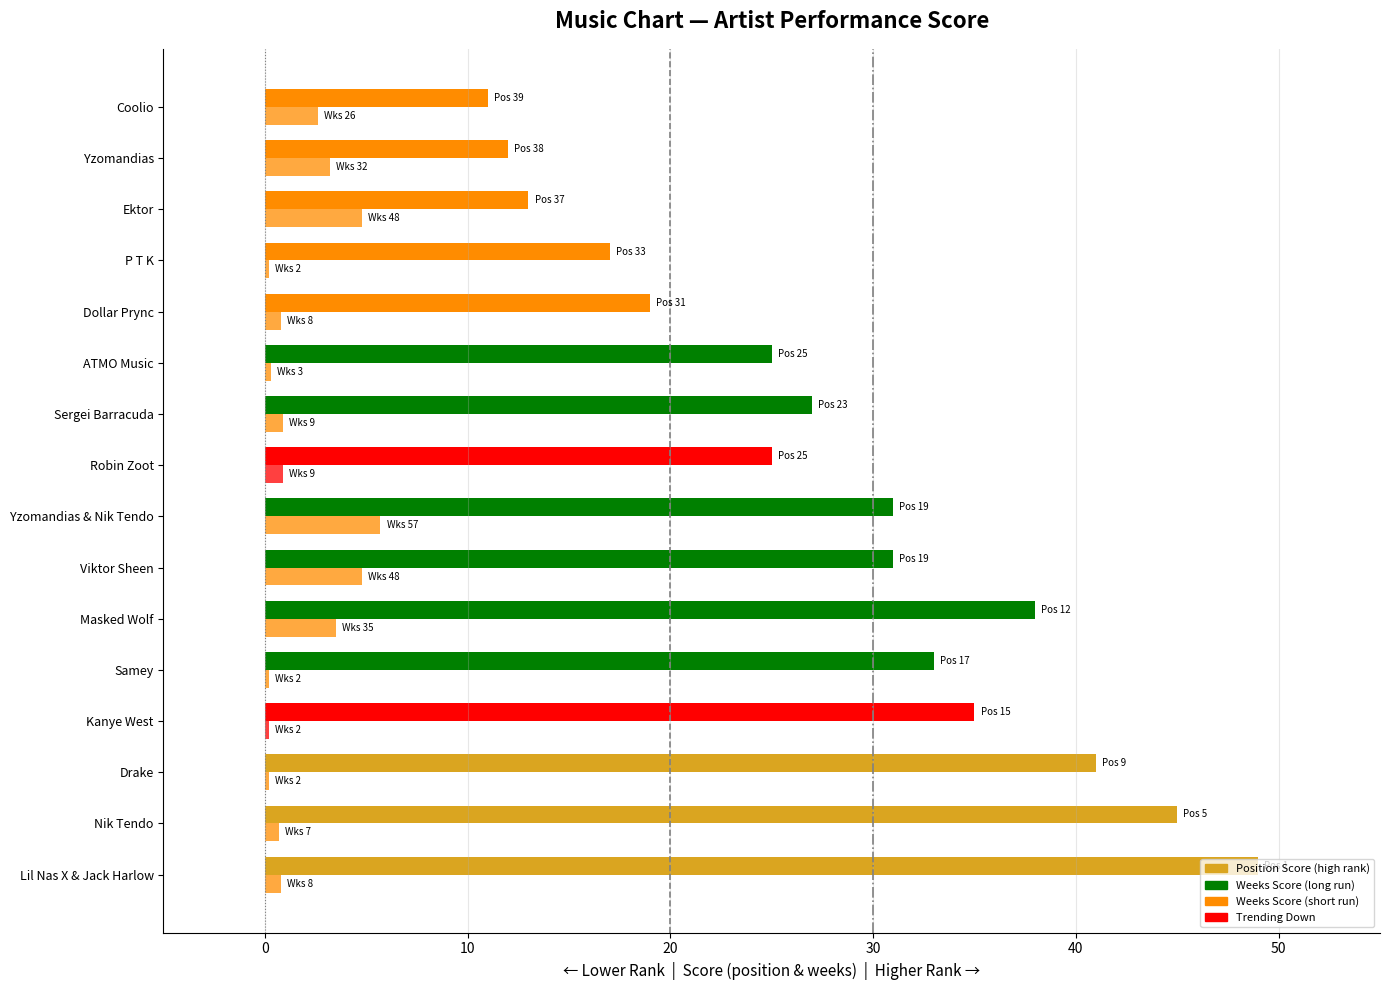

Count the number of categories in the chart.

16